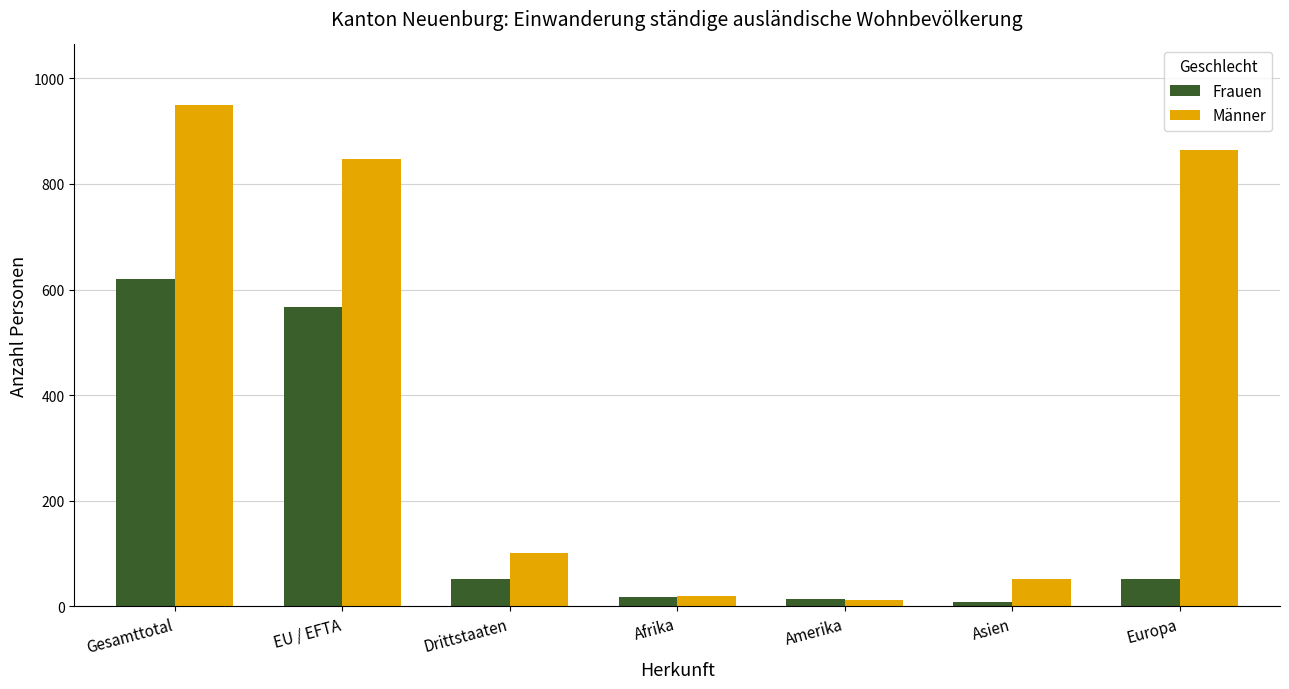

What is the label of the 5th bar from the left?

Amerika